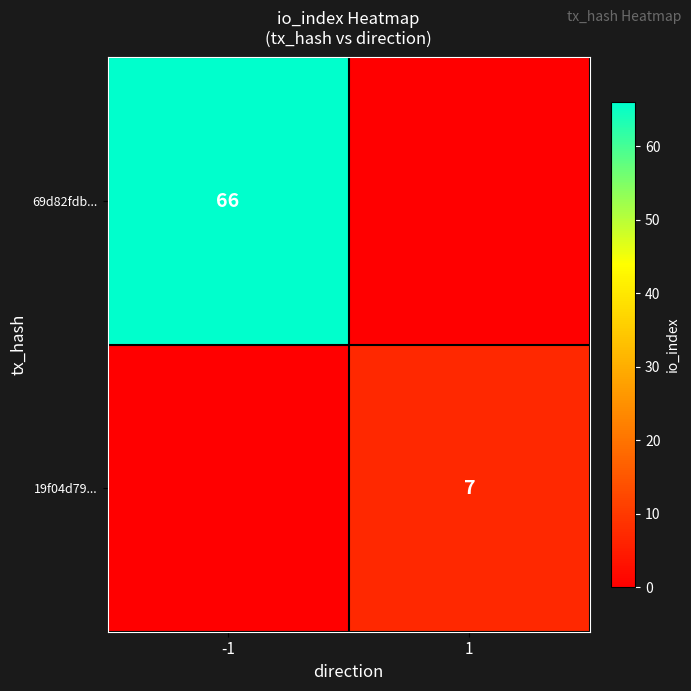

Is it true that 69d82fdb... equals 66 at -1?

True